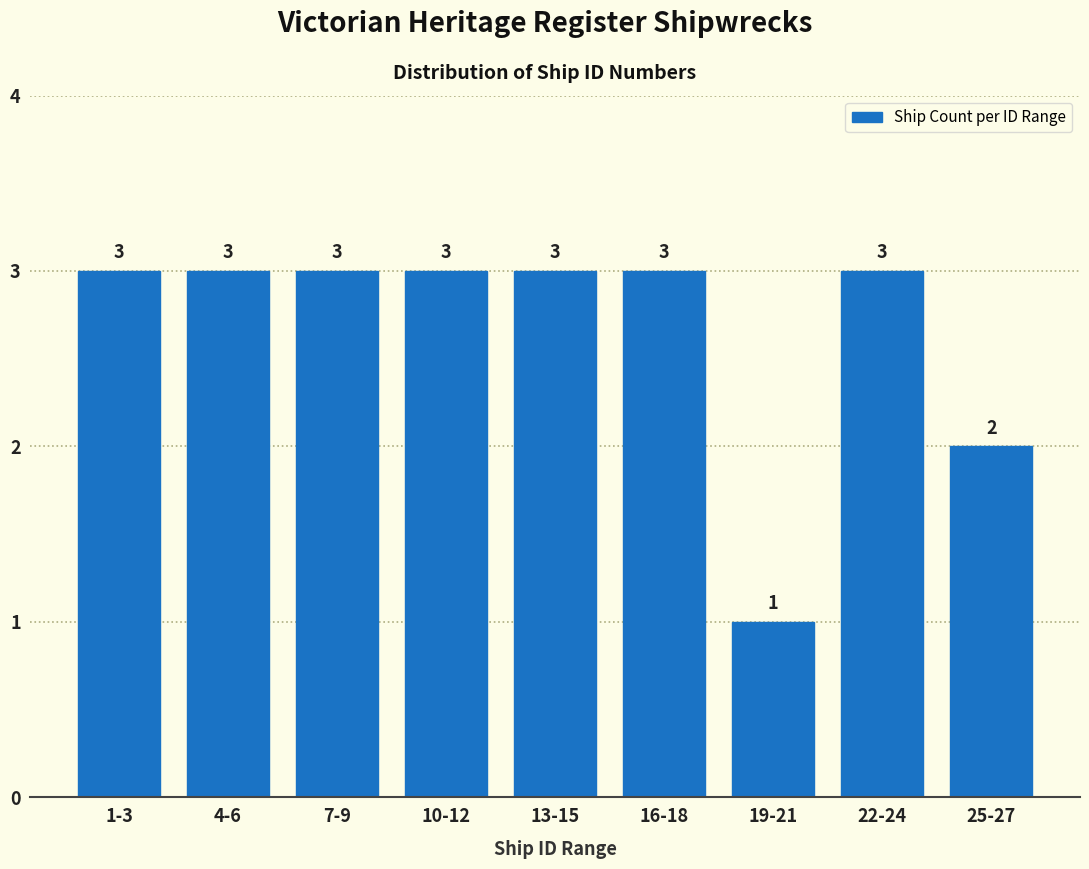

Reading left to right, extract all data points from this chart.

1-3=3	4-6=3	7-9=3	10-12=3	13-15=3	16-18=3	19-21=1	22-24=3	25-27=2